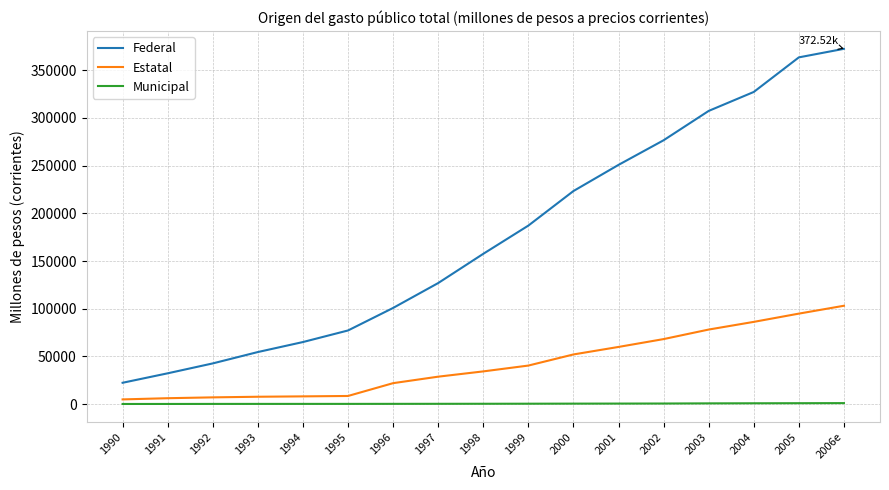

The value of Federal at 1994 is 65036.8. True or false?

True